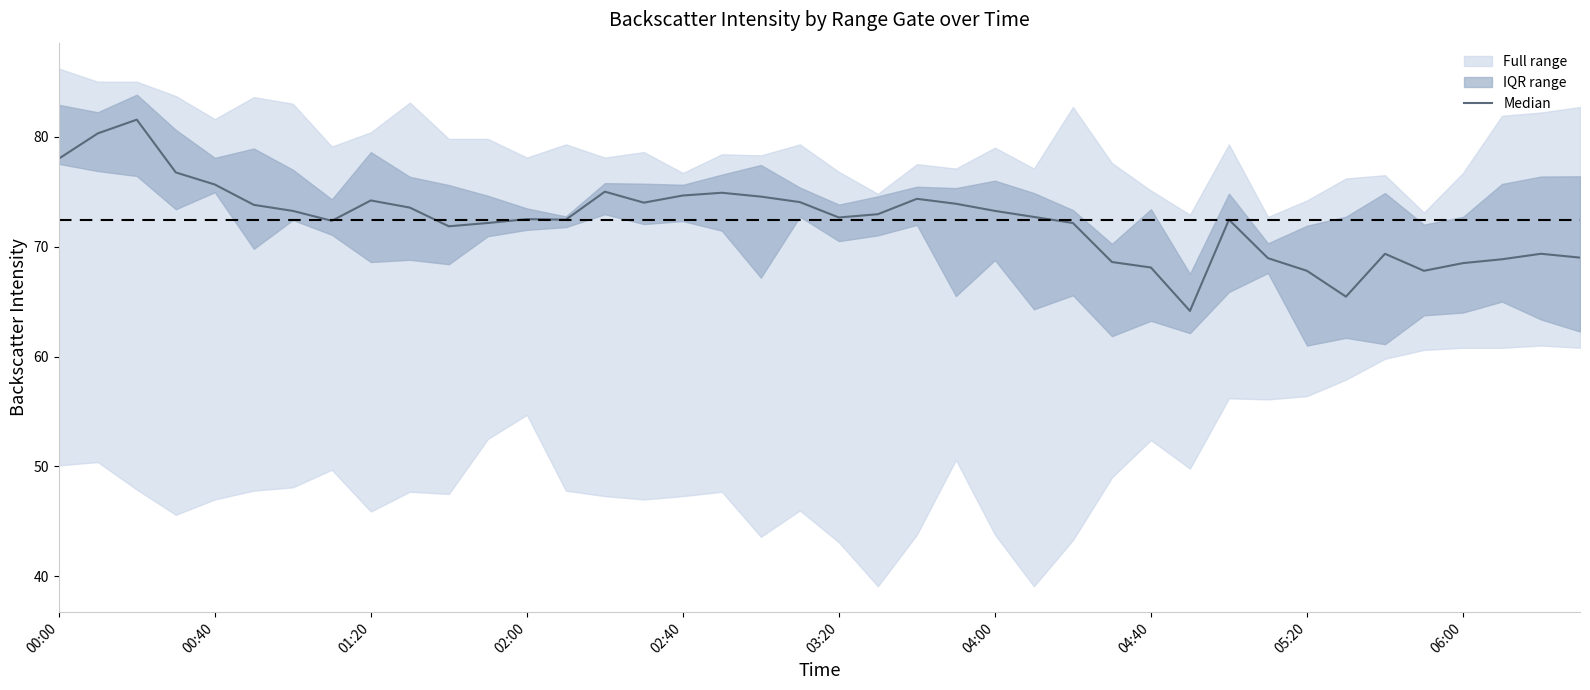

Reading left to right, what are all the values shown in this chart?

78.0	80.3	81.5	76.8	75.7	73.8	73.2	72.3	74.2	73.5	71.8	72.2	72.5	72.4	75.0	74.0	74.7	74.9	74.5	74.1	72.7	73.0	74.3	73.9	73.2	72.7	72.2	68.6	68.1	64.2	72.5	69.0	67.8	65.5	69.3	67.8	68.5	68.8	69.3	69.0